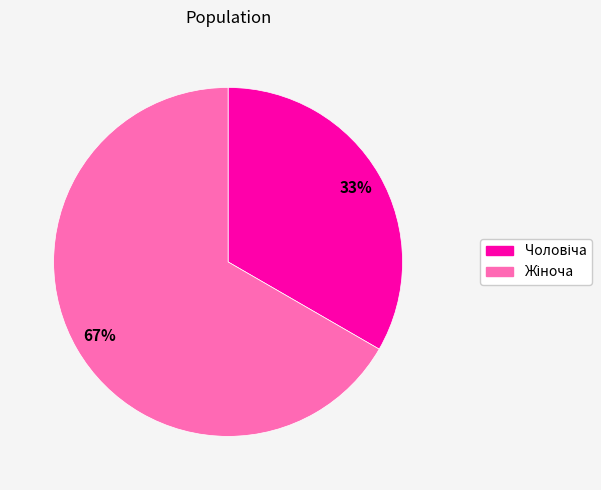

To the nearest percent, what is the average slice percentage?

50%